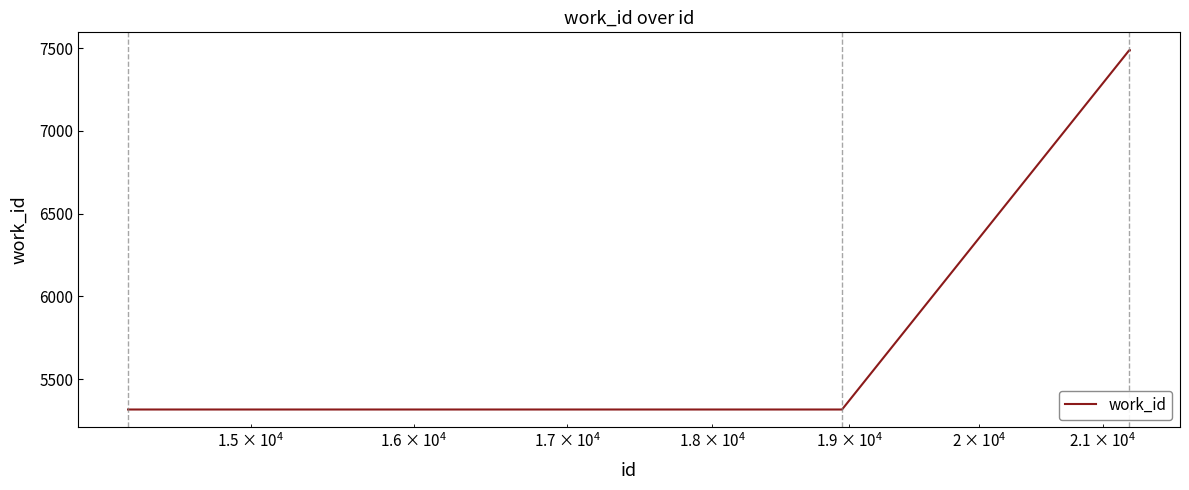

What is the difference between the maximum and minimum values?

2171